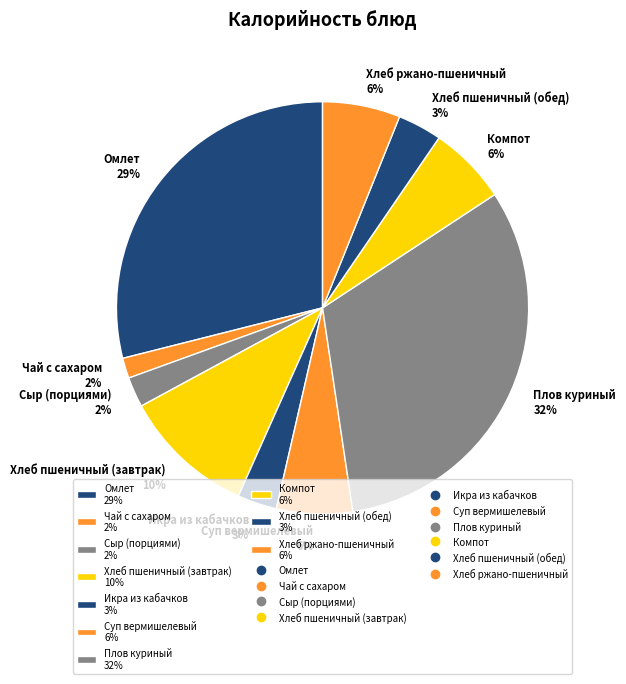

Which has a higher value, Хлеб пшеничный (обед) or Плов куриный?

Плов куриный